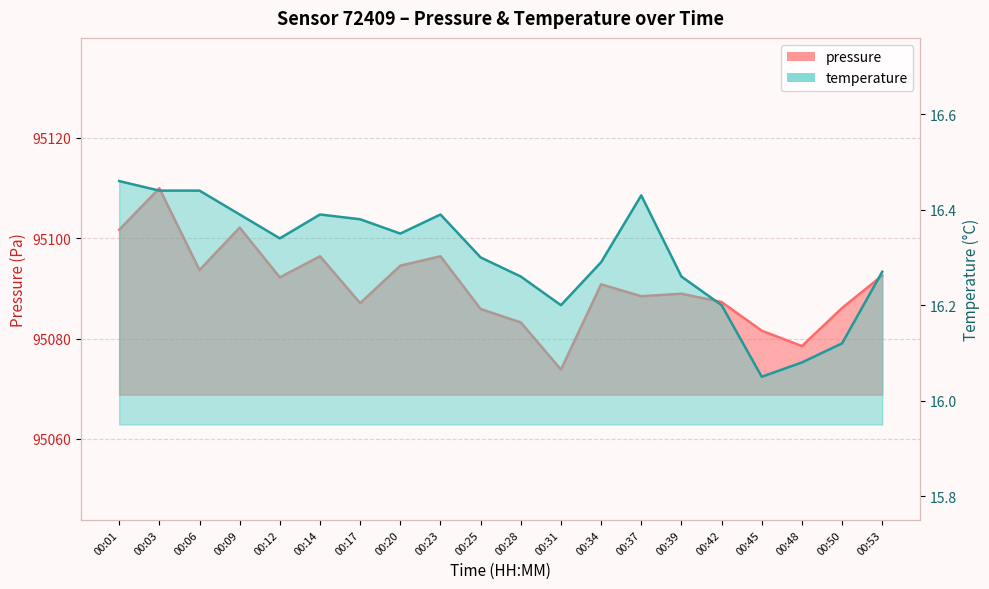

Where is temperature nearest to the value 16?

00:45